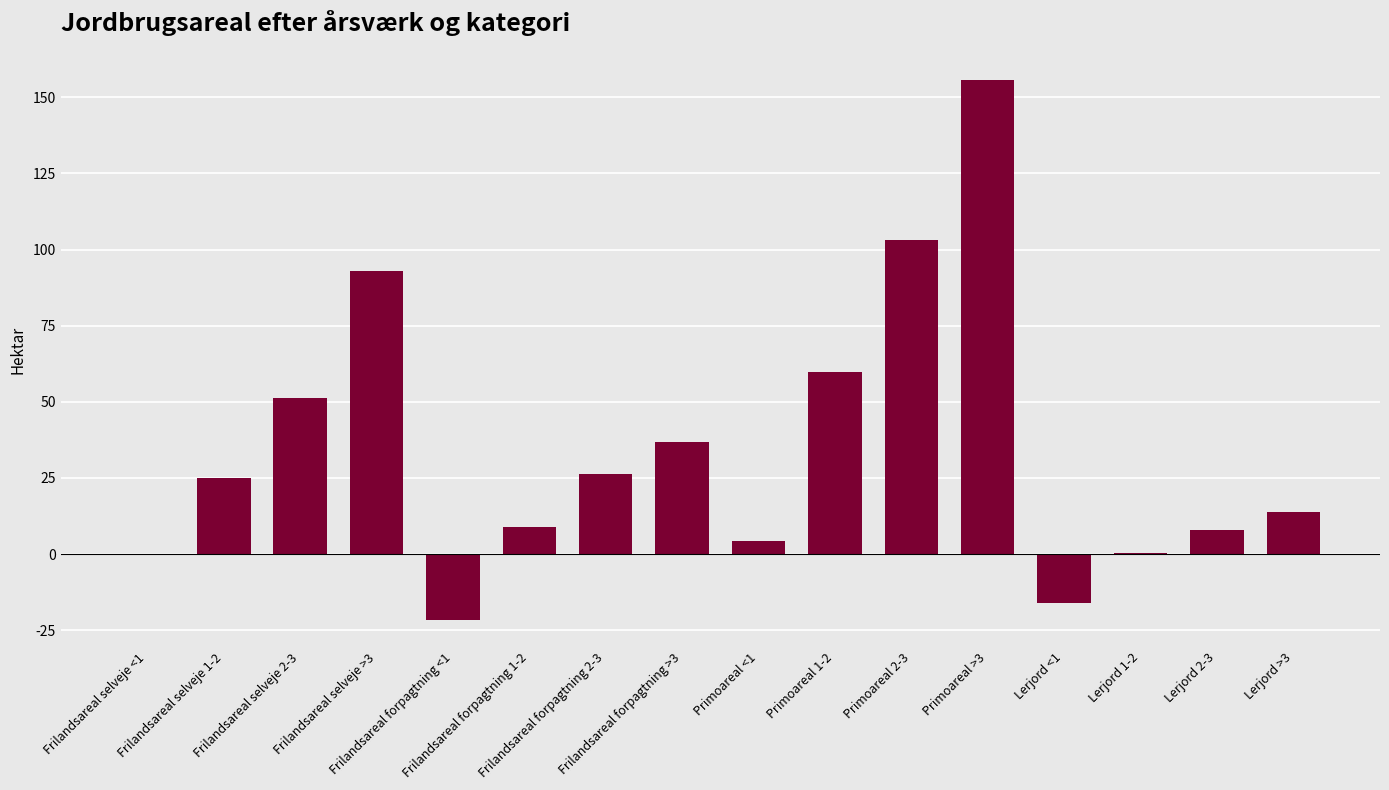

How many data points does each series have?

16